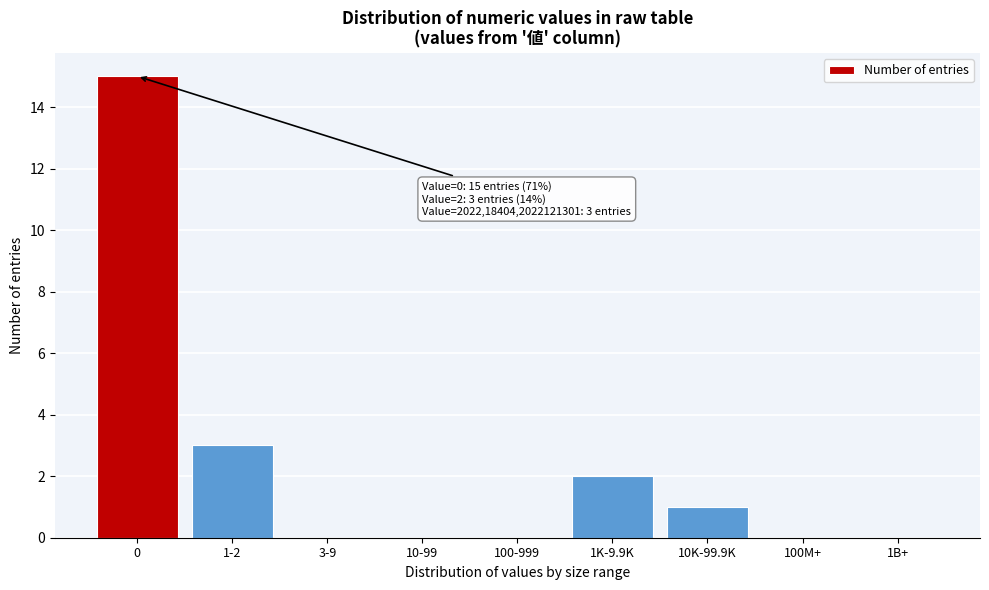

Reading right to left, list all the values displayed in this chart.

1B+=0	100M+=0	10K-99.9K=1	1K-9.9K=2	100-999=0	10-99=0	3-9=0	1-2=3	0=15